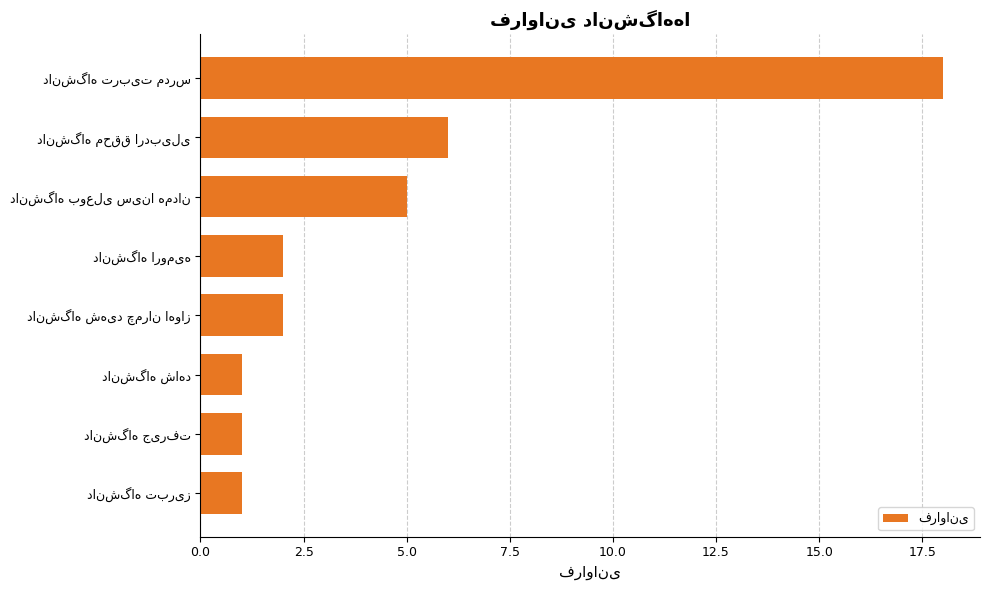

What is the sum of all values?

36